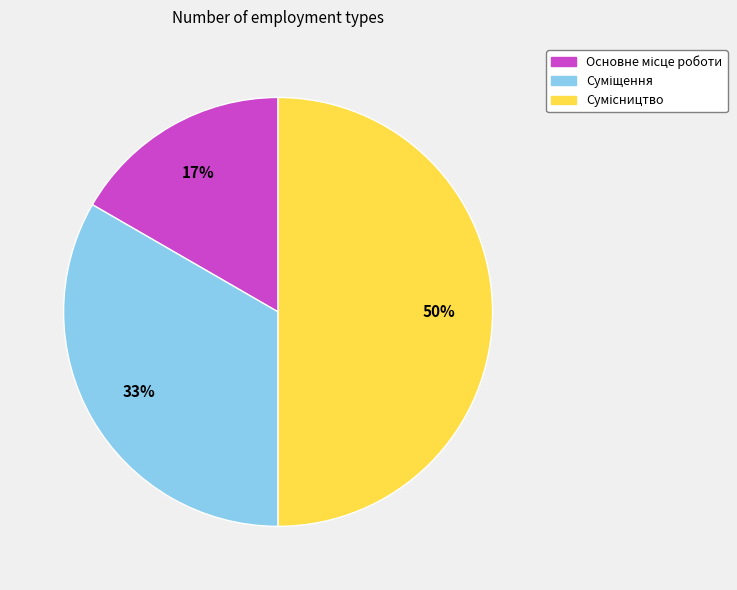

How many segments does this pie chart have?

3